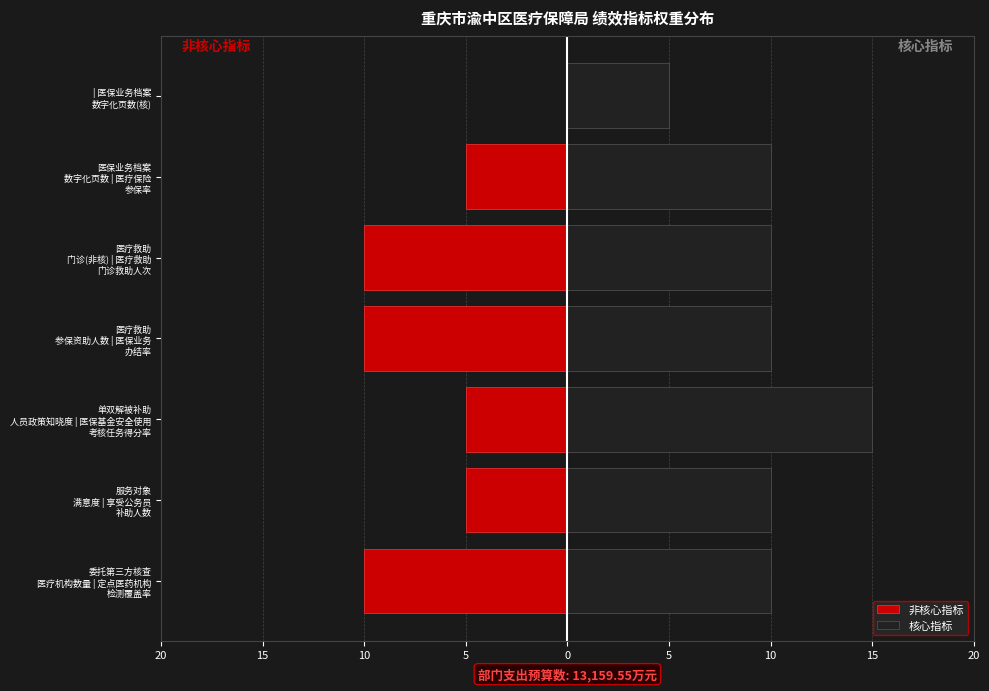

How many values in the 非核心指标 series exceed -5?

1